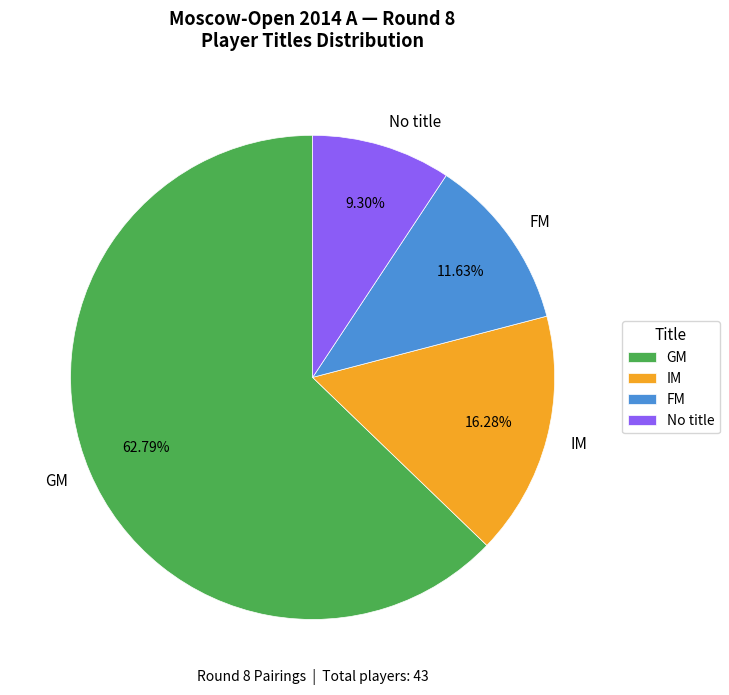

Which slice is the largest?

GM